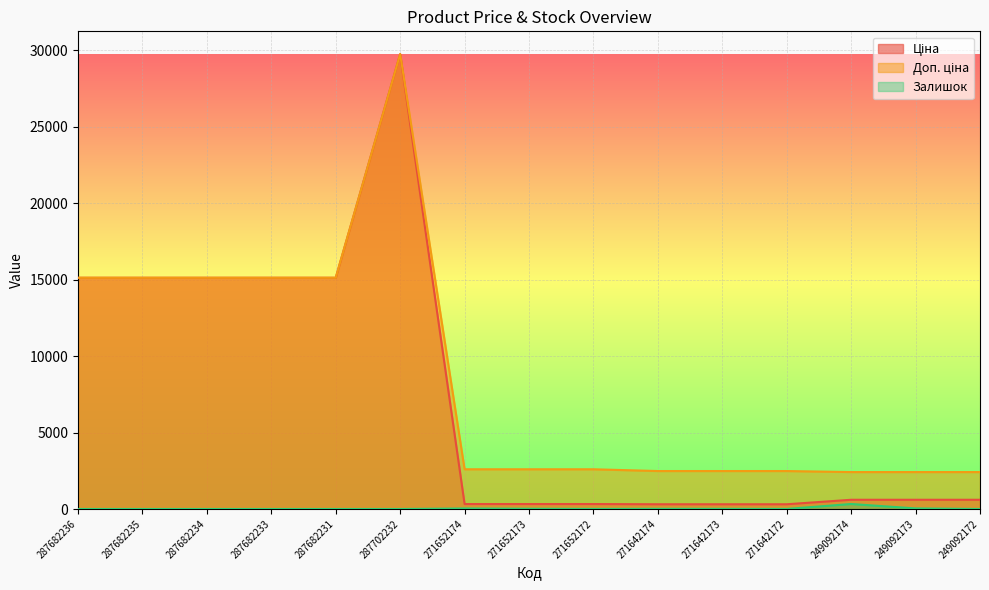

At which label does Доп. ціна reach its minimum?

249092174